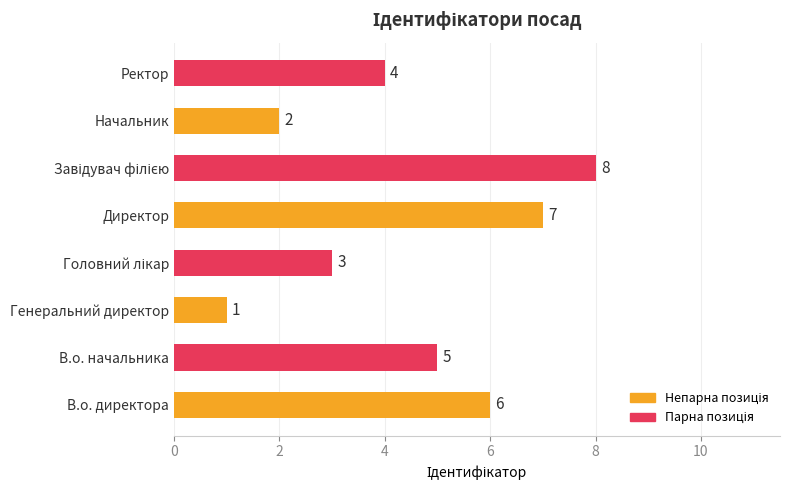

What is the difference between the maximum and minimum values?

7